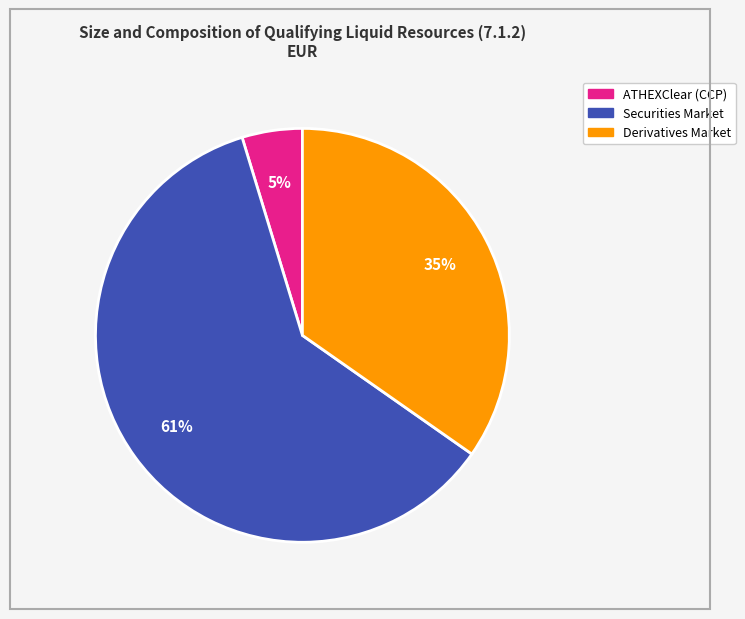

To the nearest percent, what portion does Derivatives Market represent?

35%